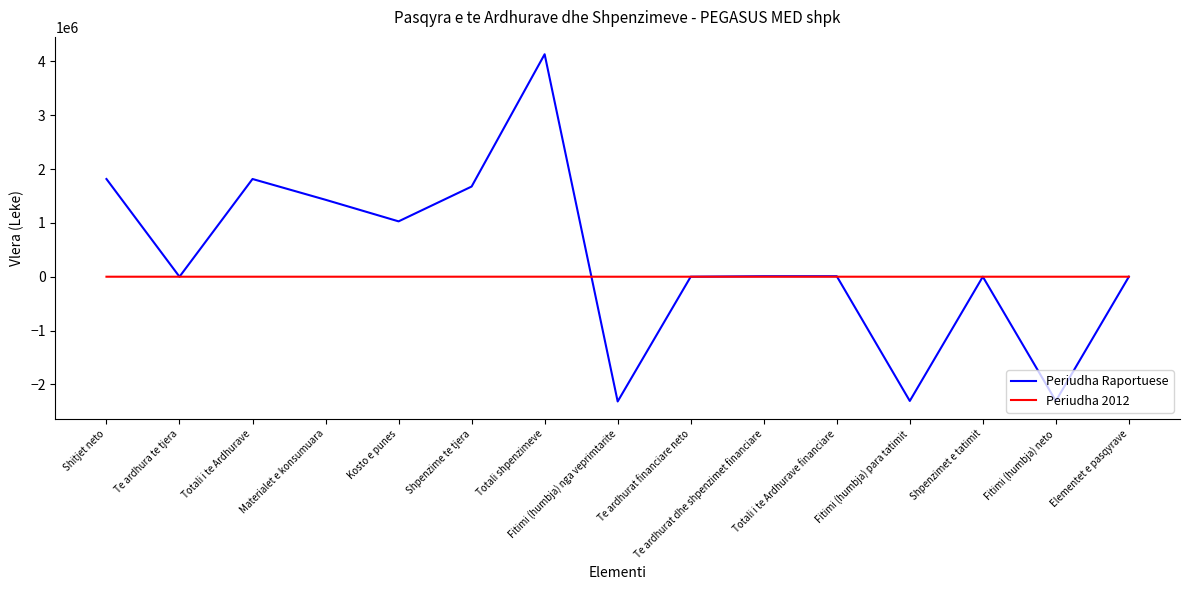

At which category is the sum across all series the highest?

Totali shpenzimeve